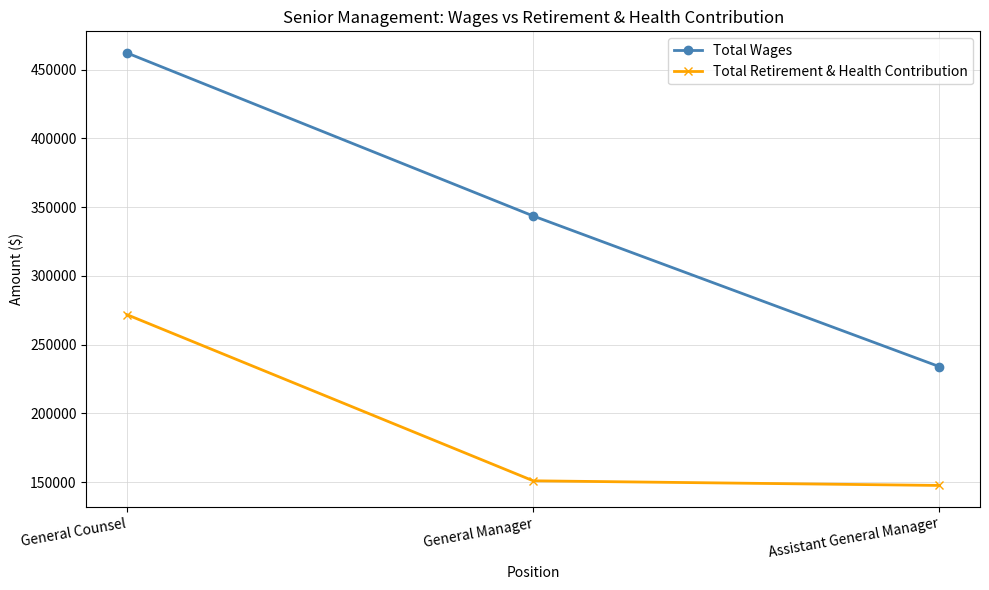

Which series has the largest total across all categories?

Total Wages